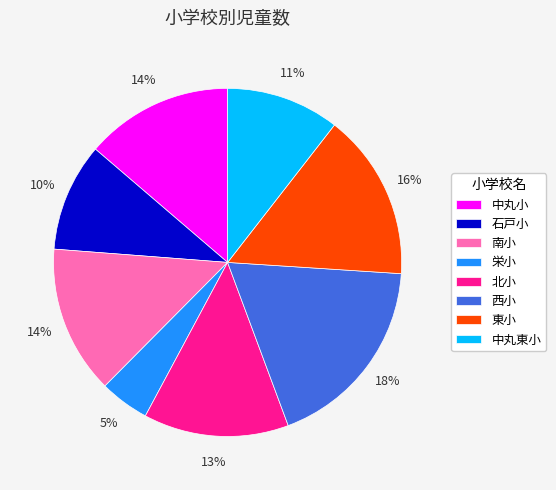

Is it true that 南小 is 22% of the pie?

False